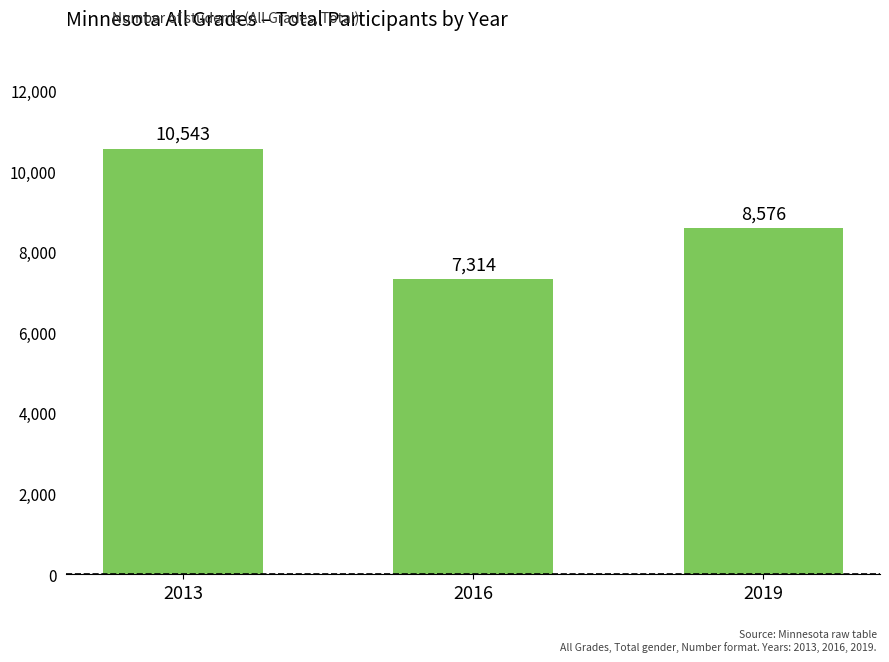

Reading left to right, what are all the values shown in this chart?

10543	7314	8576